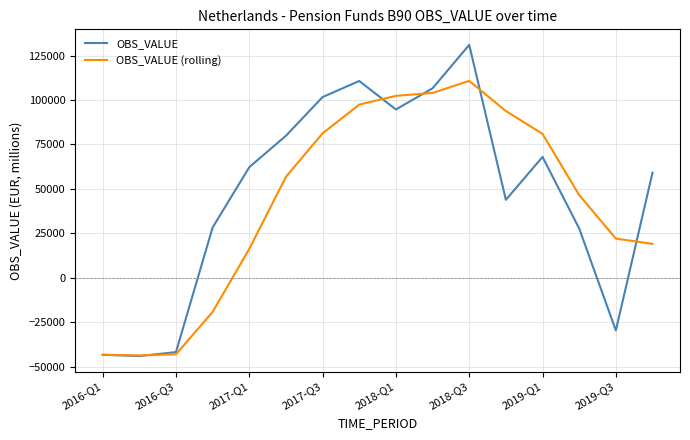

What is the smallest value displayed?

-43874.0